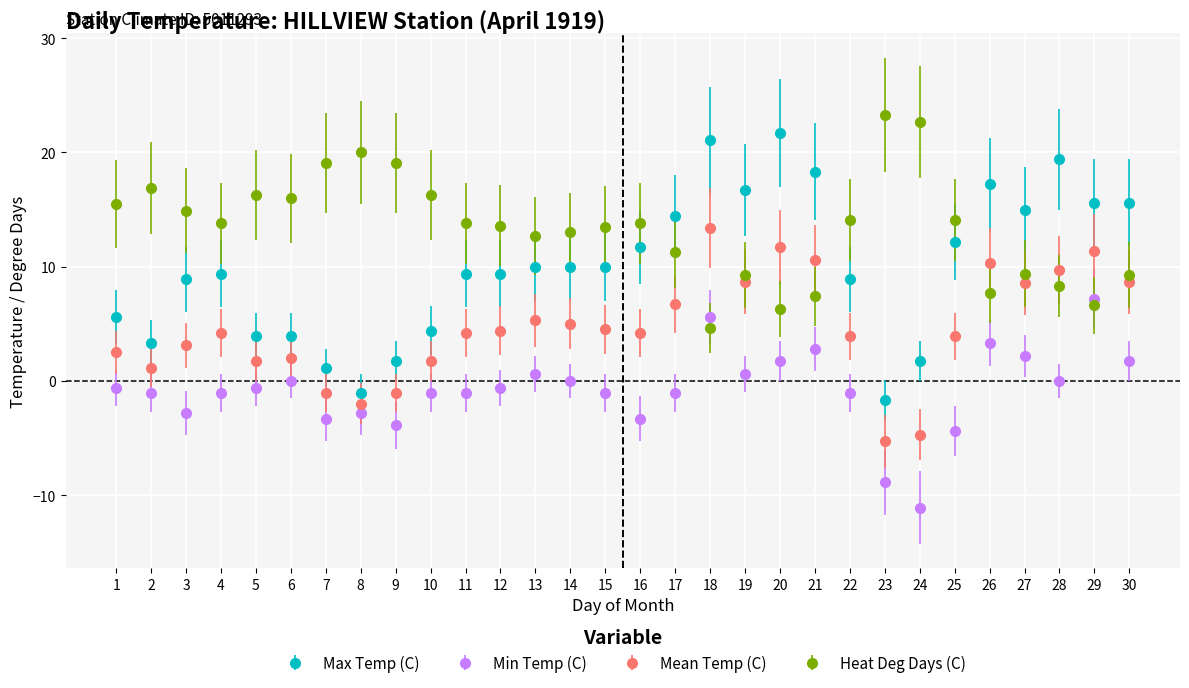

Is it true that Mean Temp (C) equals 1.6 at 11?

False